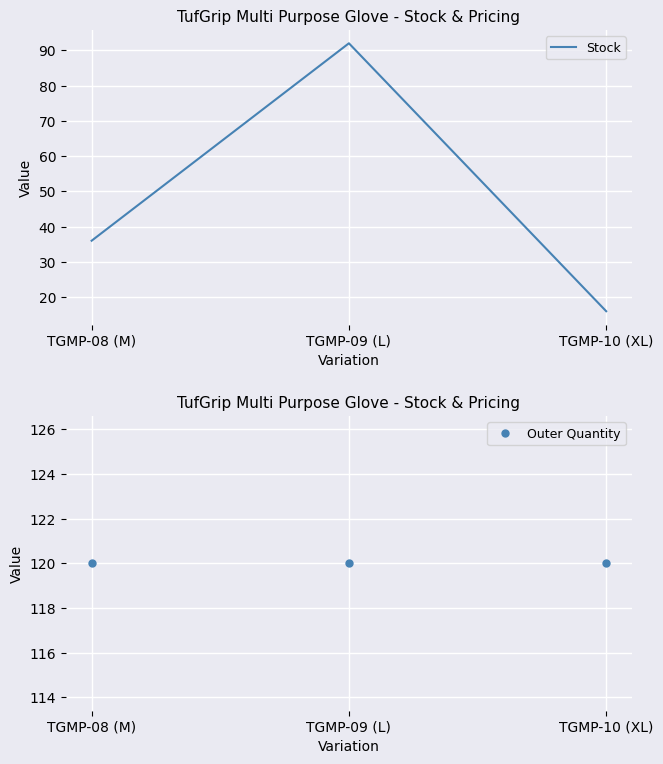

How many categories are shown in the chart?

3